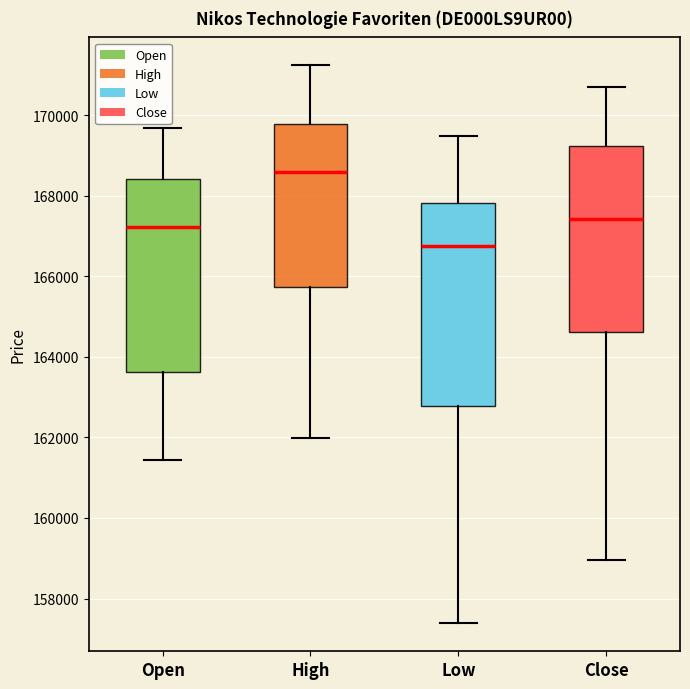

Reading left to right, read every box against the y-axis: the position of its median line, the range the box covers, and the ends of its whiskers. The values are not printed on the chart, so give them approximately, as read against the axis.

Open: median 167200, box 163600 to 168400, whiskers 161400 to 169600
High: median 168600, box 165800 to 169800, whiskers 162000 to 171200
Low: median 166800, box 162800 to 167800, whiskers 157400 to 169400
Close: median 167400, box 164600 to 169200, whiskers 159000 to 170800